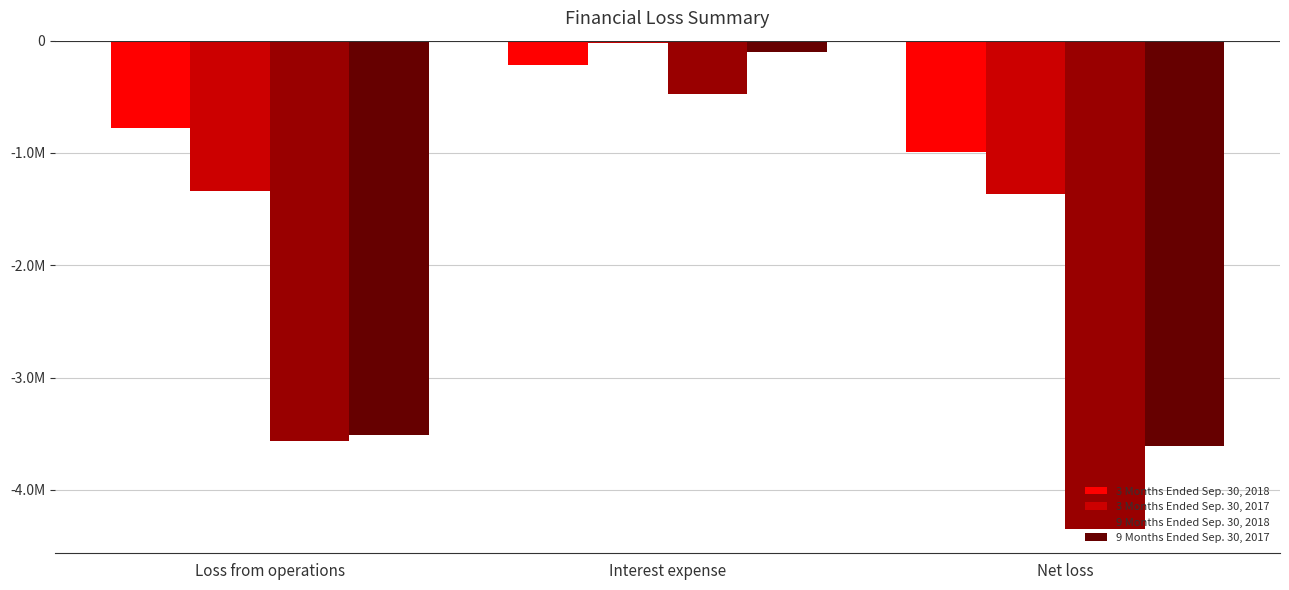

Which category has the lowest value across all series?

Net loss